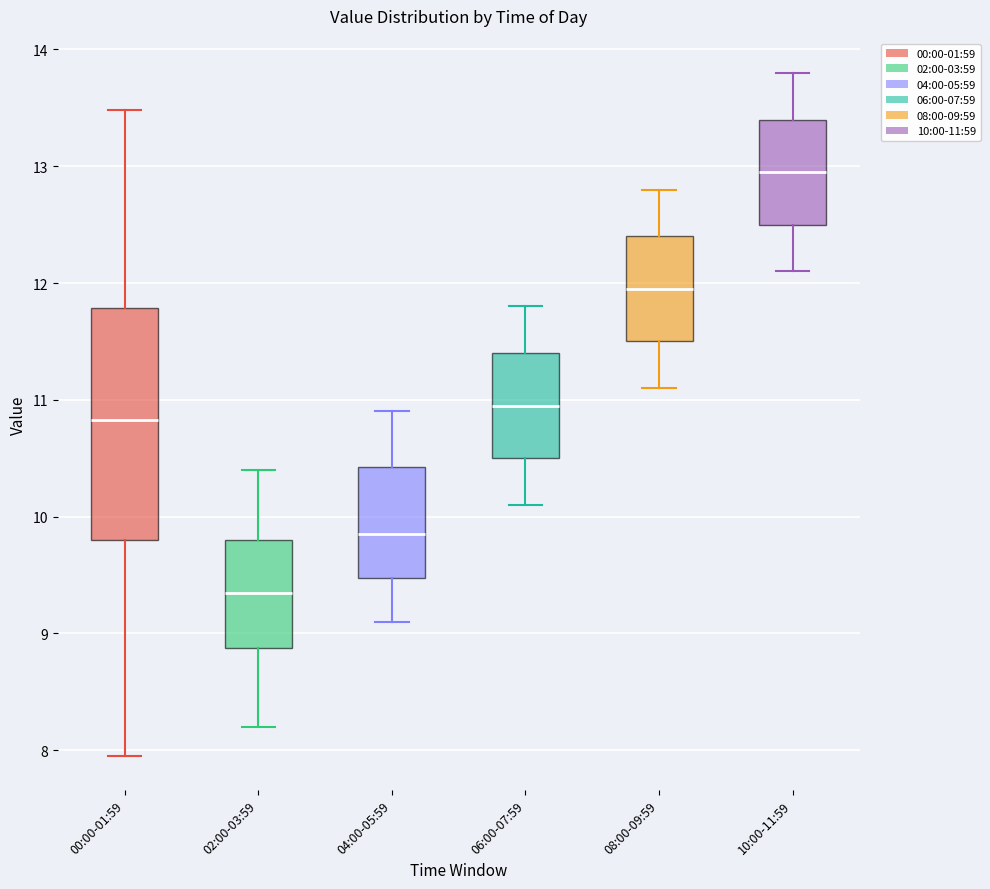

Where does the lower whisker of the box for 06:00-07:59 end on the y-axis? The values are not printed on the chart, so give them approximately, as read against the axis.

10.1